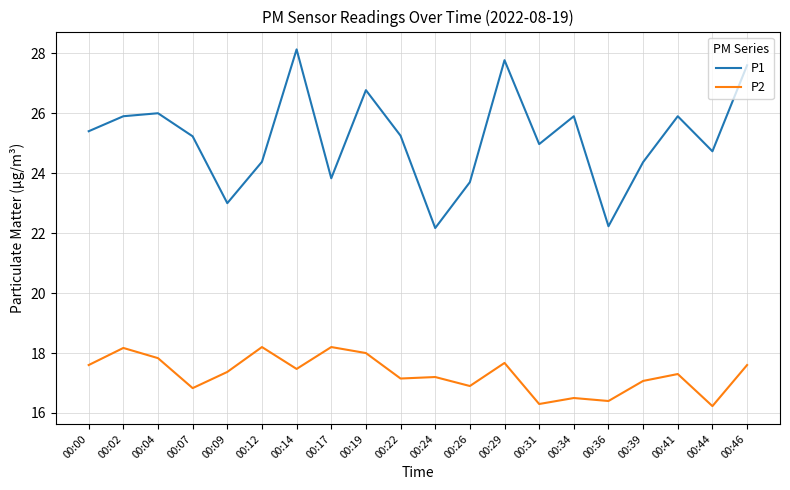

What is the difference between the highest and lowest values at 00:02?

7.7